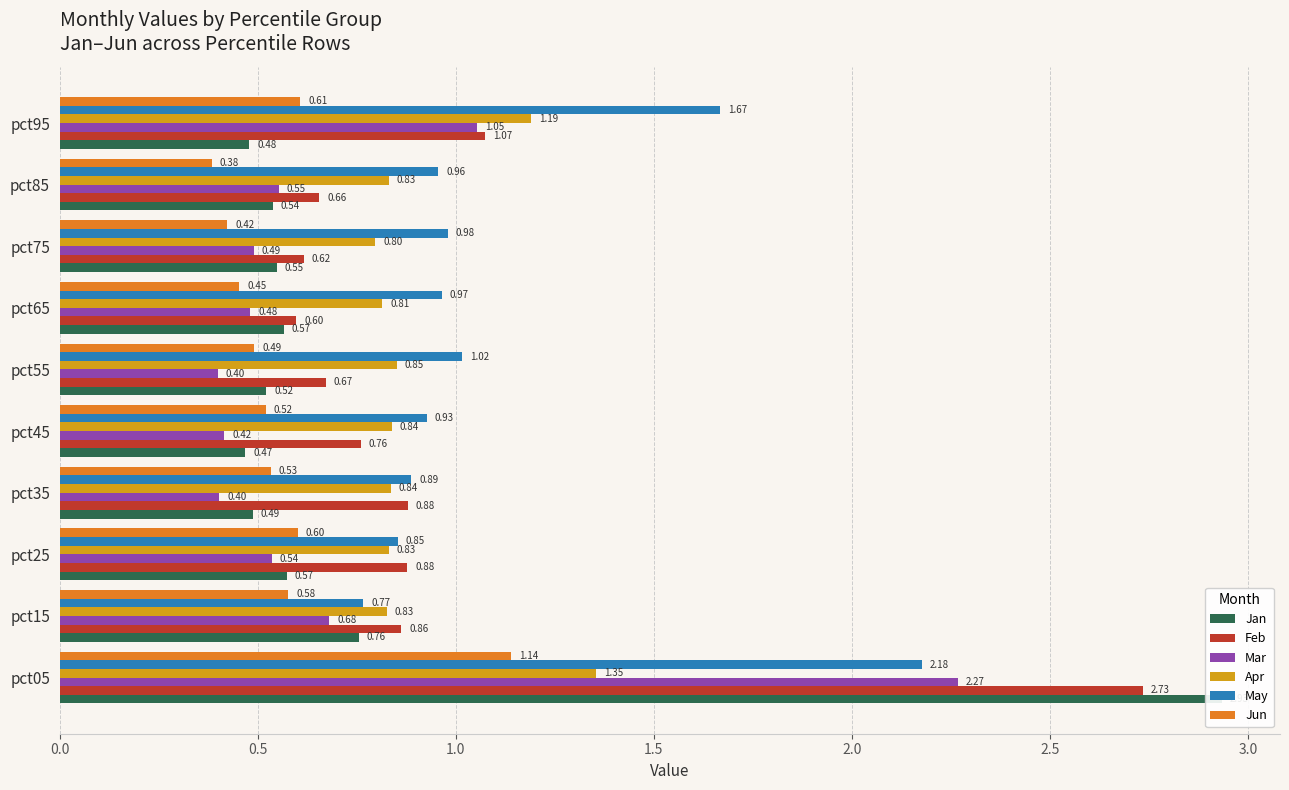

What is the minimum value shown in the chart?

0.4